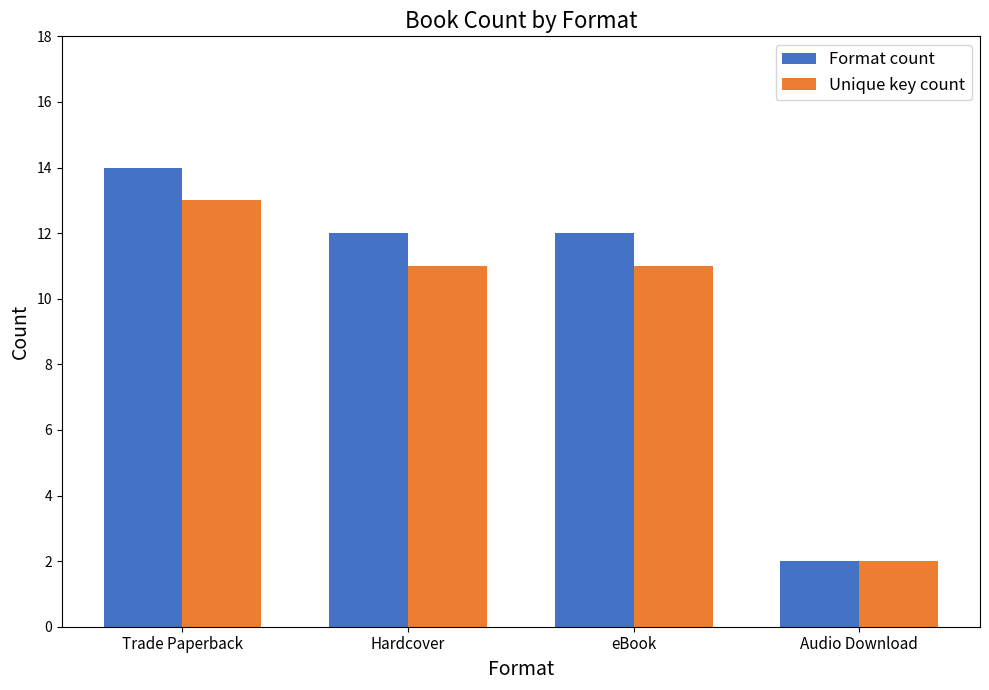

What is the difference between the maximum and minimum values in the Unique key count series?

11